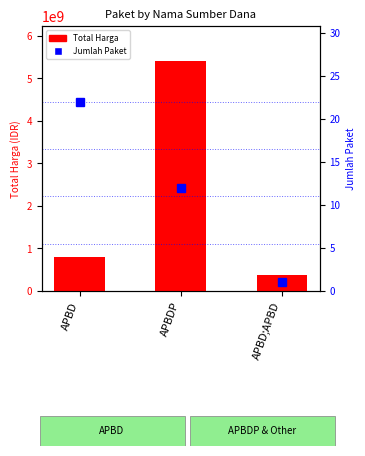

At how many categories does at least one series exceed 329819696?

3